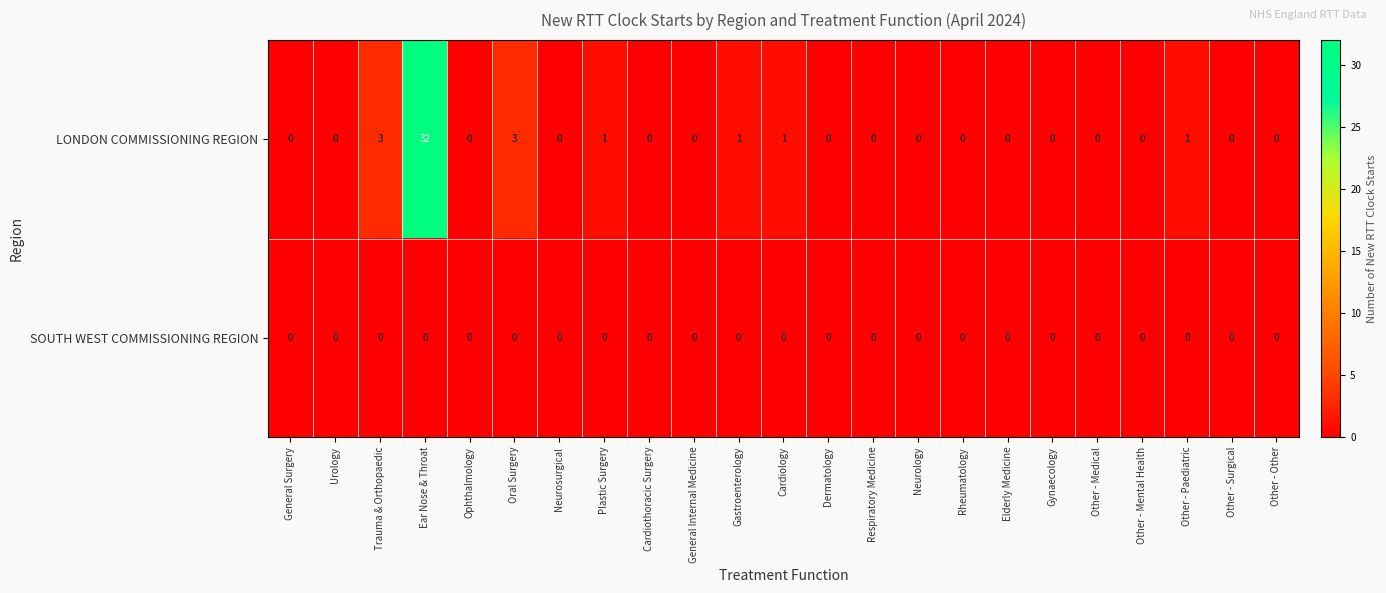

What is the difference between the second highest and second lowest values in the LONDON COMMISSIONING REGION series?

3